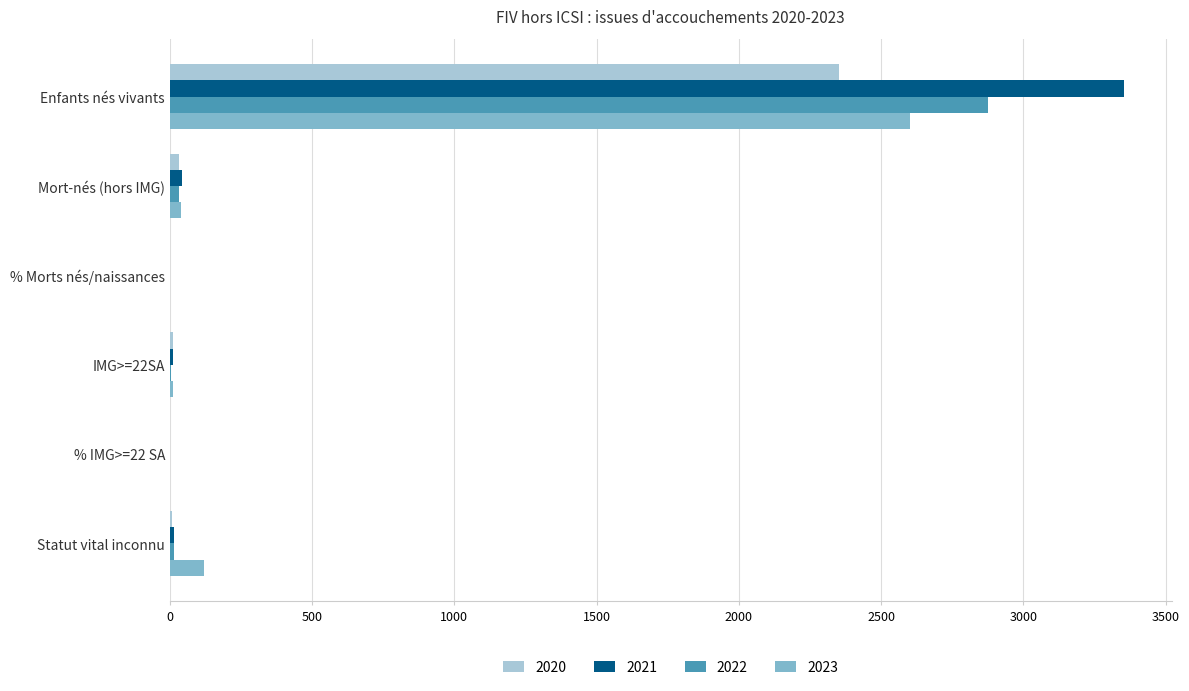

Read the 2023 value at Mort-nés (hors IMG).

40.0